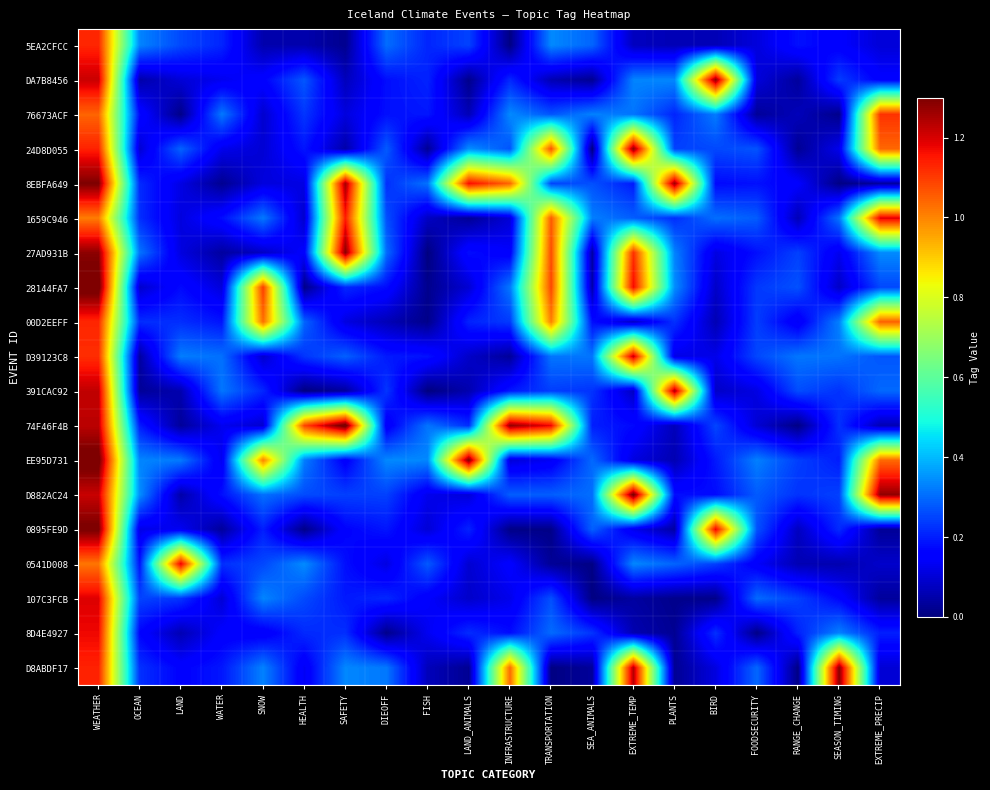

Which series changed the most between WEATHER and HEALTH?

28144FA7